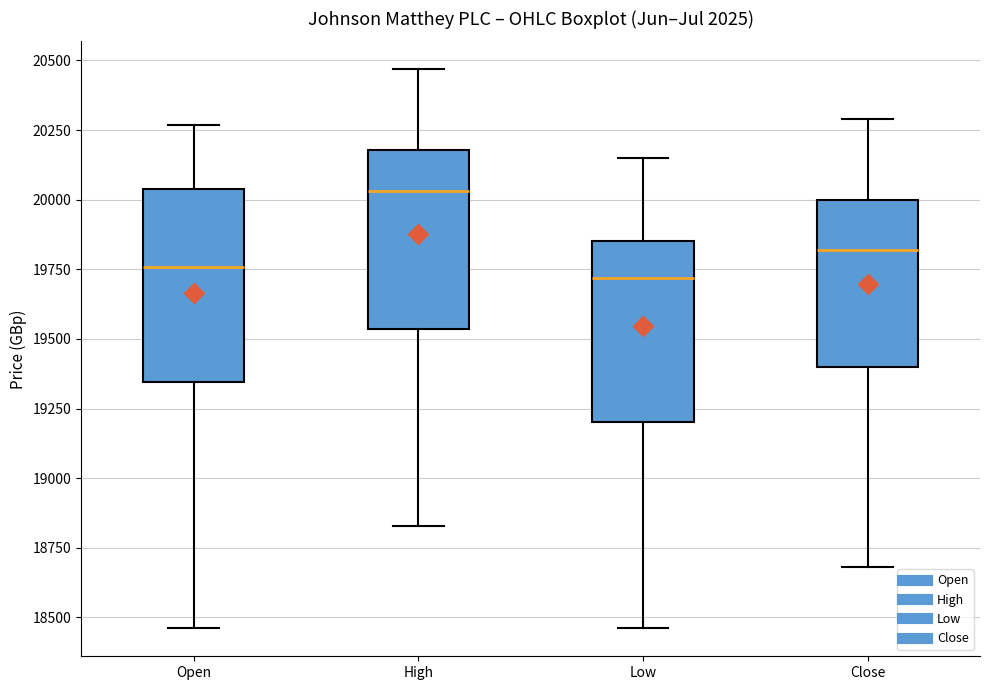

Reading left to right, read every box against the y-axis: the position of its median line, the range the box covers, and the ends of its whiskers. The values are not printed on the chart, so give them approximately, as read against the axis.

Open: median 19750, box 19350 to 20050, whiskers 18450 to 20250
High: median 20050, box 19550 to 20200, whiskers 18850 to 20450
Low: median 19700, box 19200 to 19850, whiskers 18450 to 20150
Close: median 19800, box 19400 to 20000, whiskers 18700 to 20300